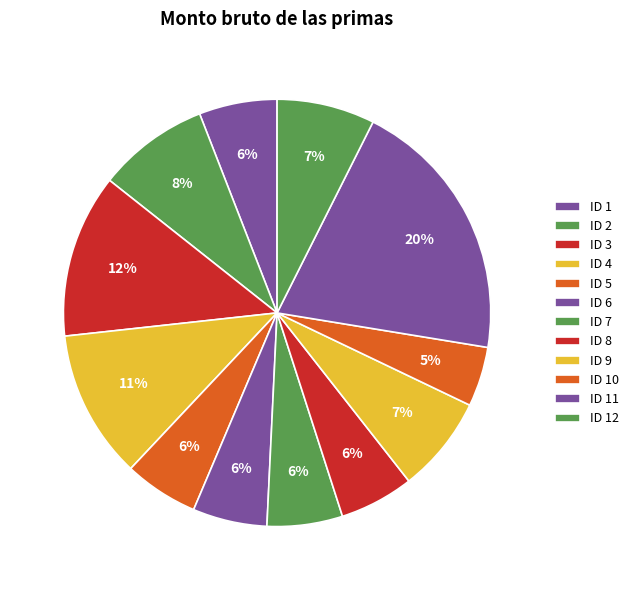

To the nearest percent, what is the difference between the largest and smallest slice percentages?

16%